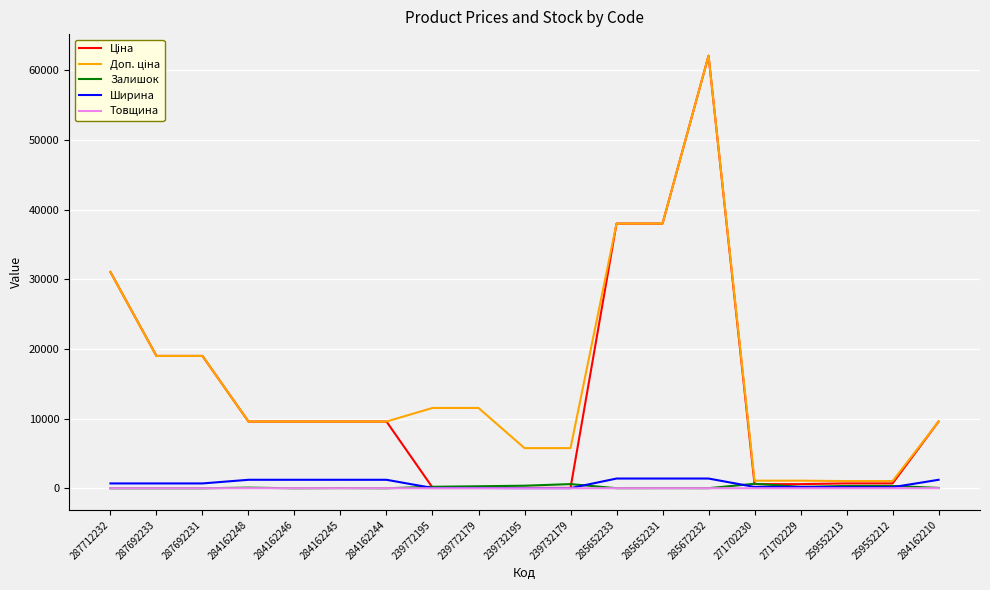

At which category does the chart reach its peak across all series?

285672232